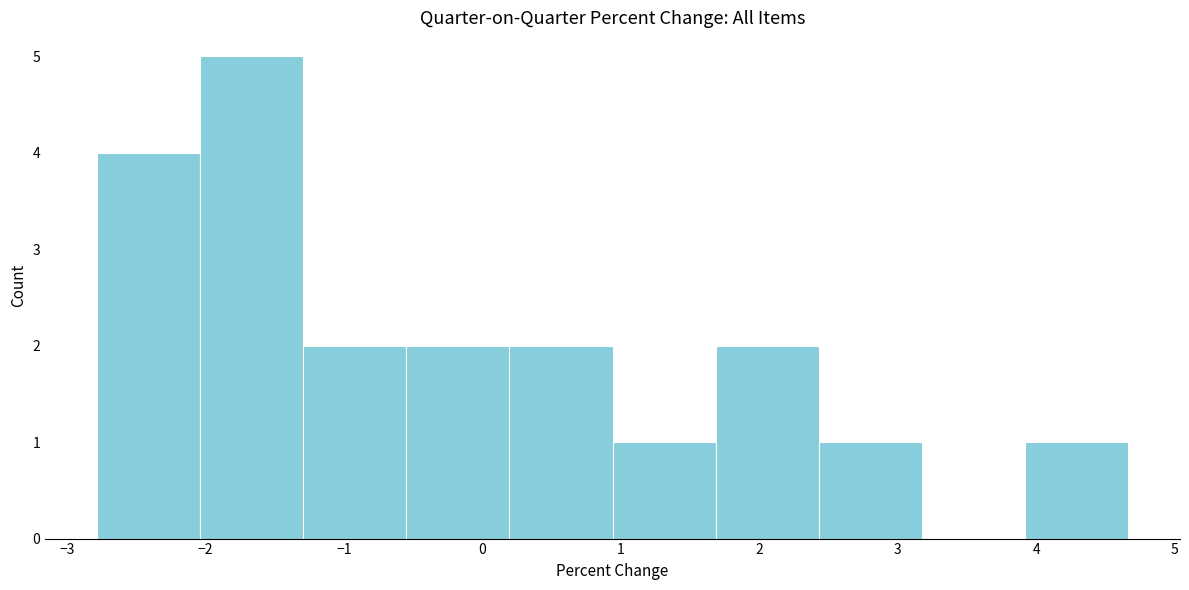

Reading left to right, transcribe this chart: for each bar, give the range it covers on the x-axis and its height. Neither the bar edges nor the heights are printed on the chart, so give them approximately, as read against the axes.

-2.8 to -2.0: 4
-2.0 to -1.3: 5
-1.3 to -0.6: 2
-0.6 to 0.2: 2
0.2 to 0.9: 2
0.9 to 1.7: 1
1.7 to 2.4: 2
2.4 to 3.2: 1
3.2 to 3.9: 0
3.9 to 4.7: 1